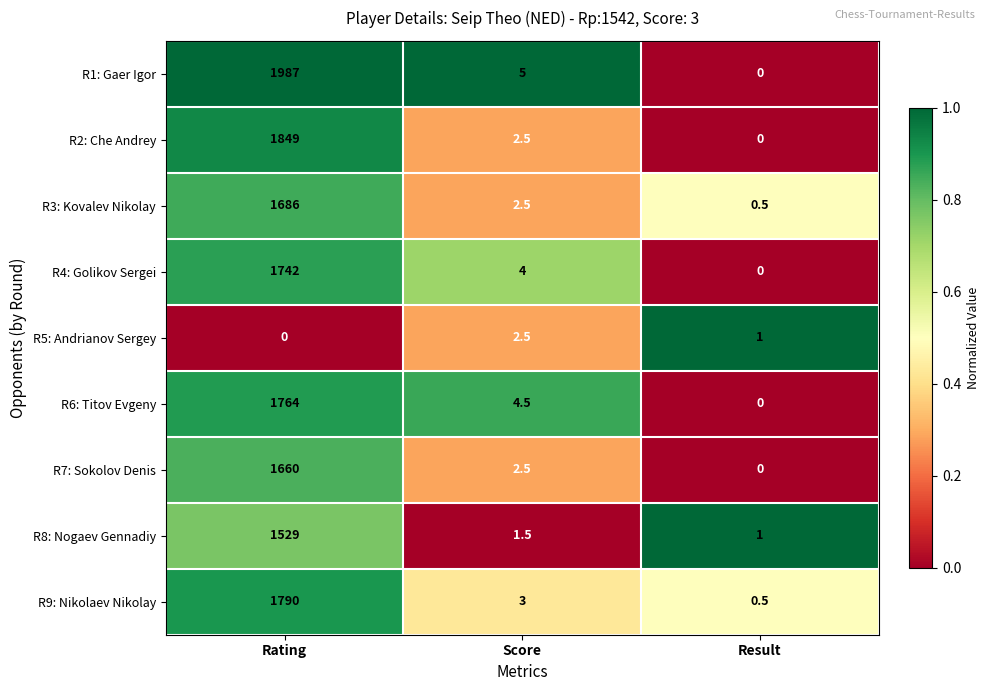

Which category has the highest value in the R7: Sokolov Denis series?

Rating